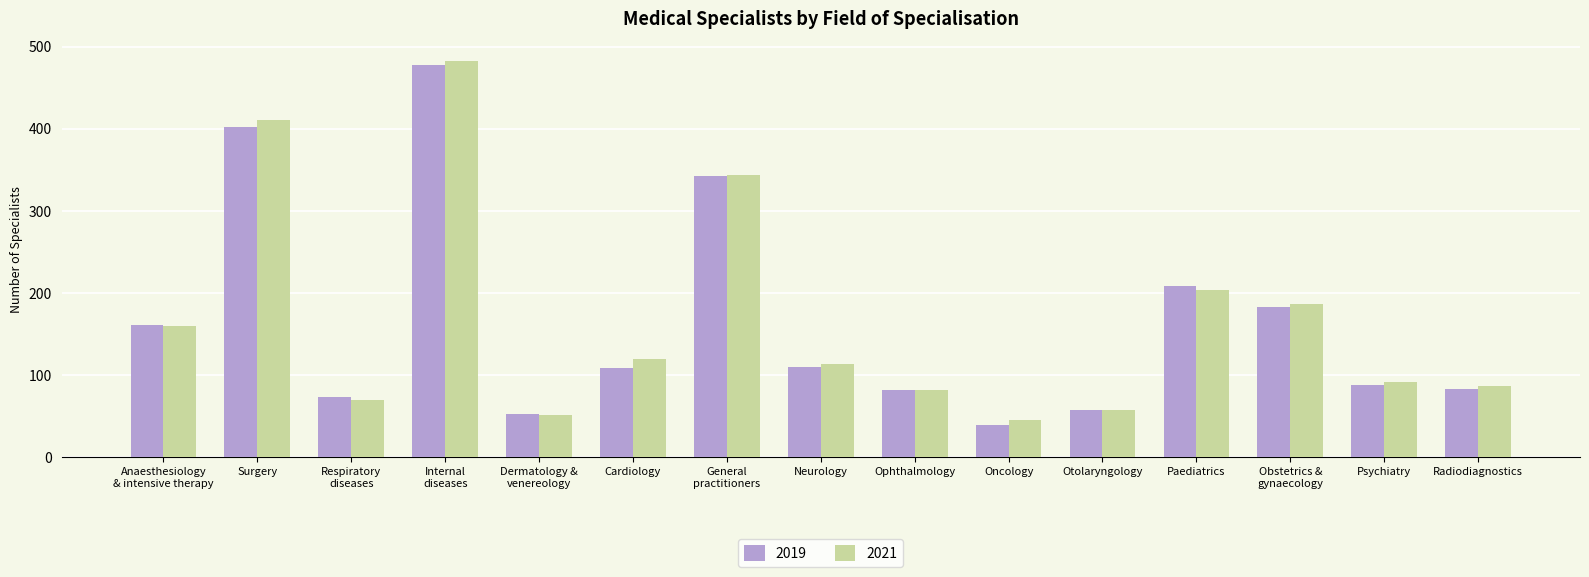

What is the label of the 15th bar from the left?

Radiodiagnostics